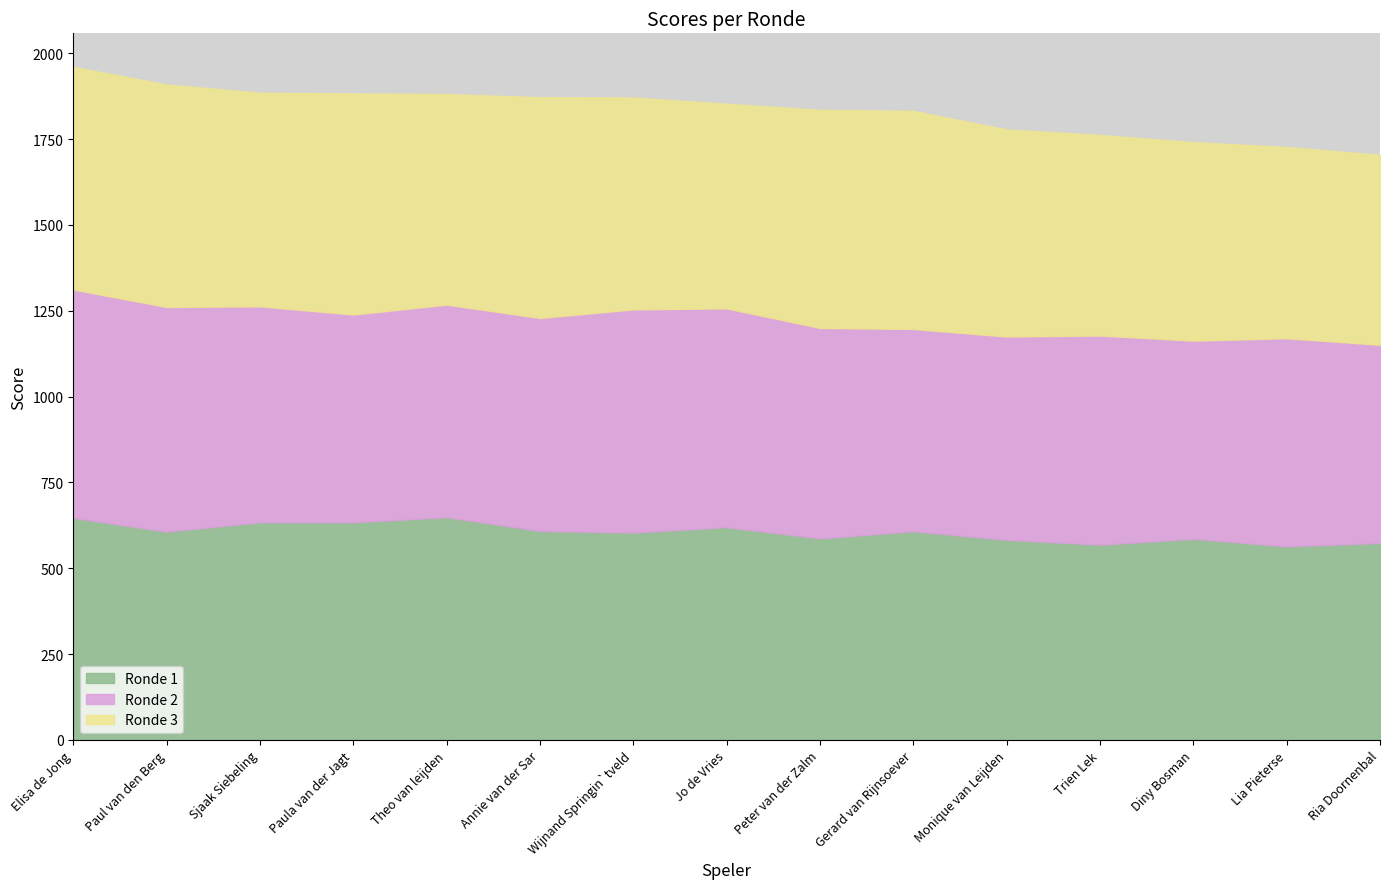

The value of Ronde 3 at Elisa de Jong is 1033. True or false?

False